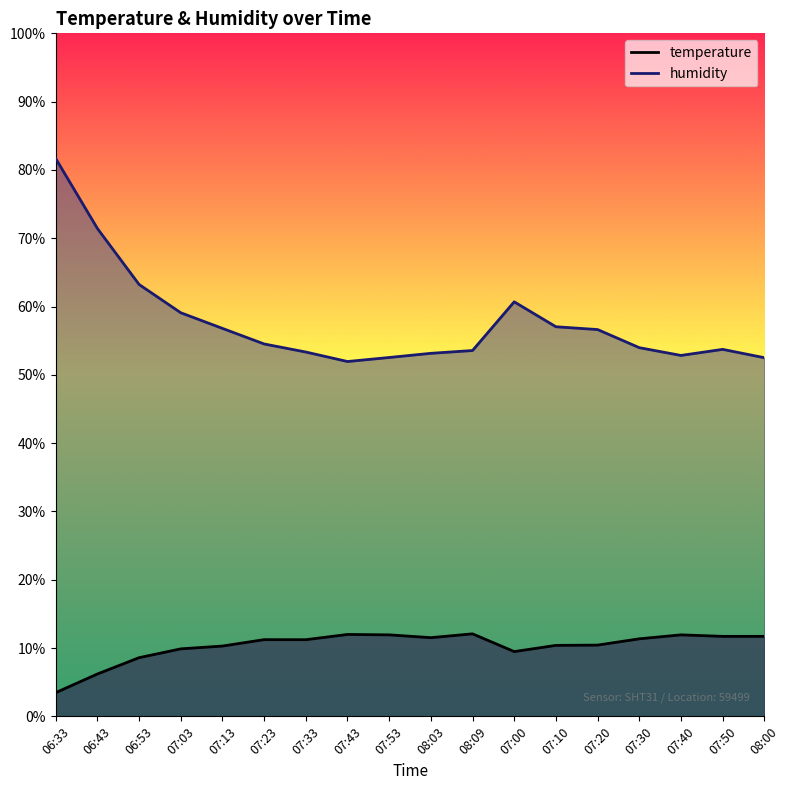

What is the difference between the temperature values at 07:53 and 07:50?

0.2